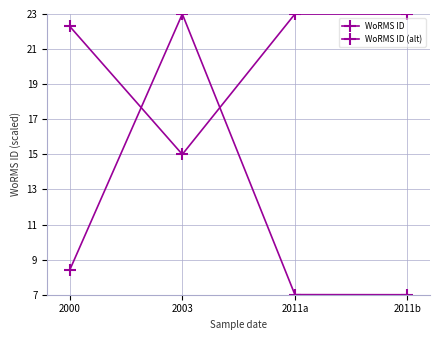

List the labels in order of WoRMS ID (alt) value, smallest first.

2003, 2000, 2011a, 2011b